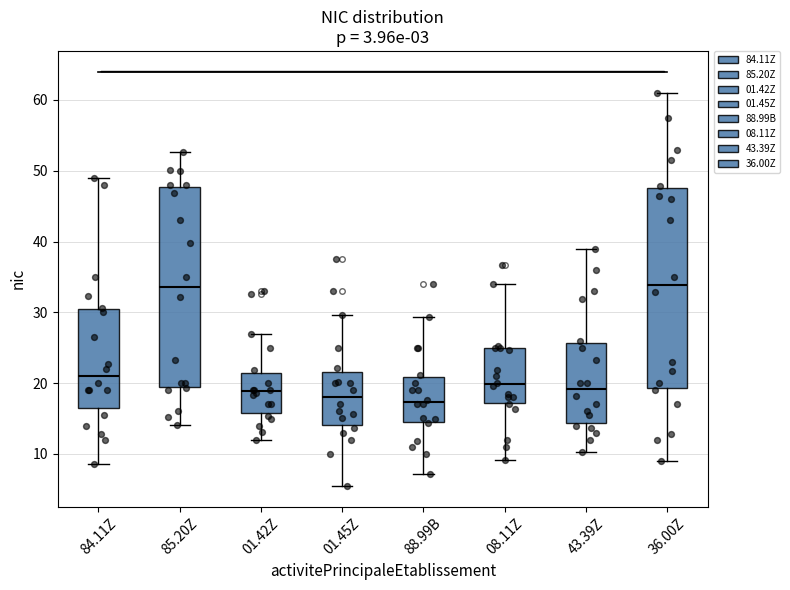

Where does the lower whisker of the box for 36.00Z end on the y-axis? The values are not printed on the chart, so give them approximately, as read against the axis.

9